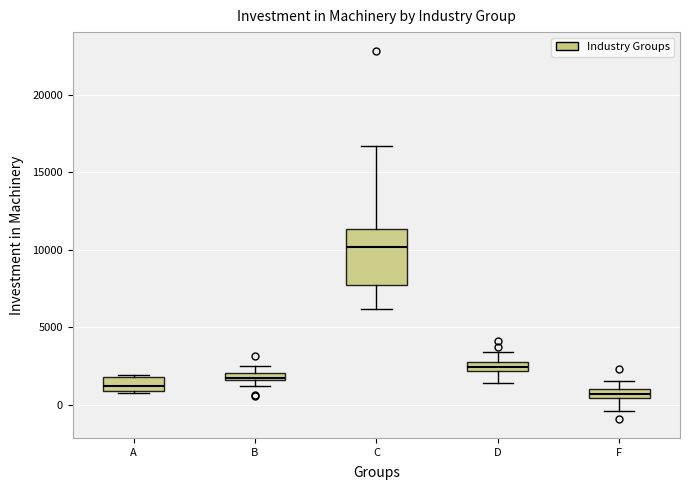

Where does the upper whisker of the box for C end on the y-axis? The values are not printed on the chart, so give them approximately, as read against the axis.

16500